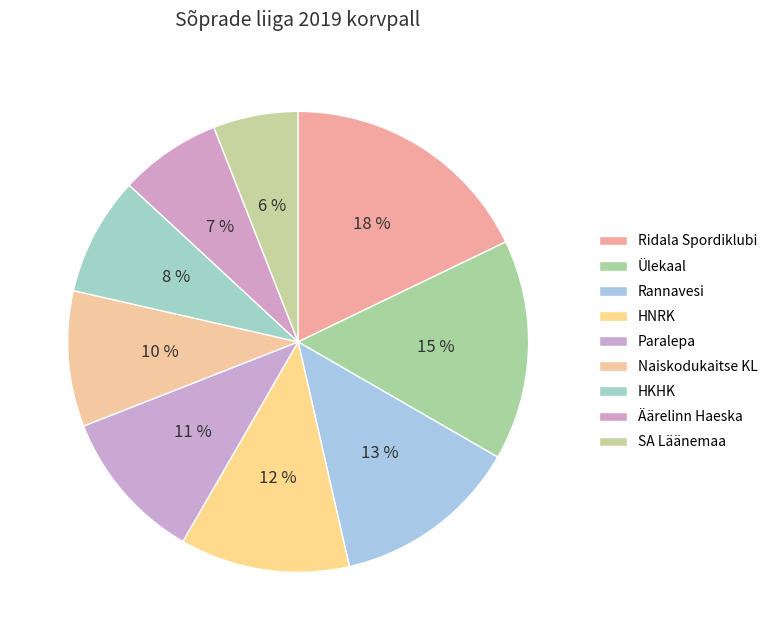

Is there any slice that represents more than half of the pie?

No